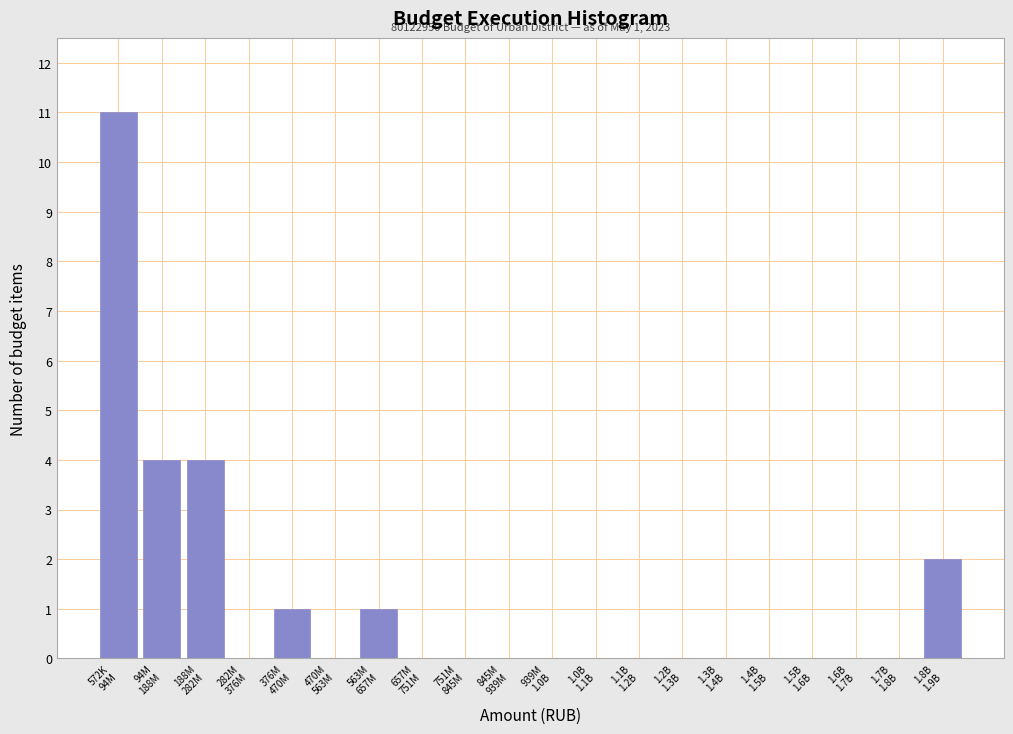

What is the greatest value displayed?

11